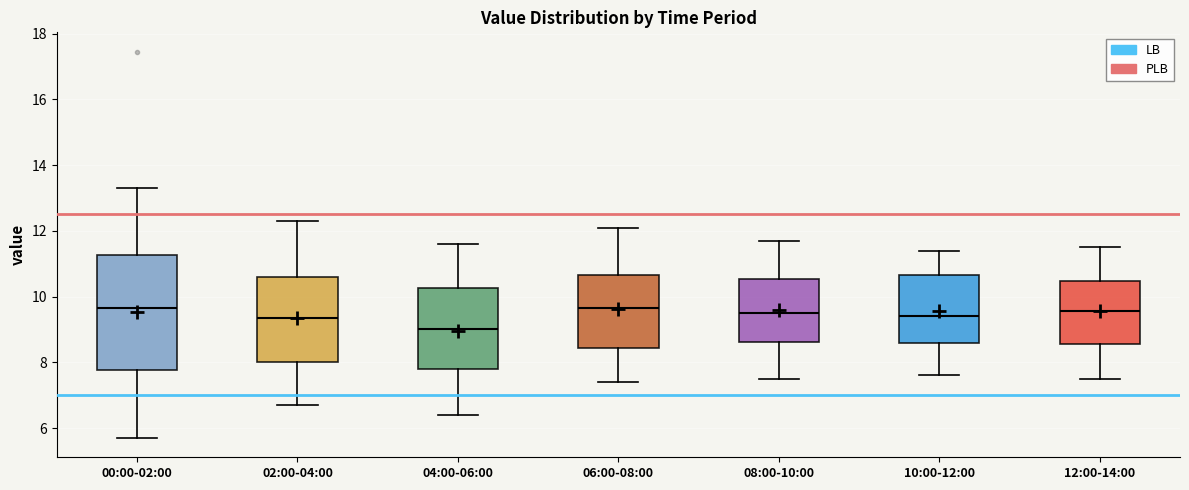

Where is the upper edge of the box for 06:00-08:00 on the y-axis? The values are not printed on the chart, so give them approximately, as read against the axis.

10.6